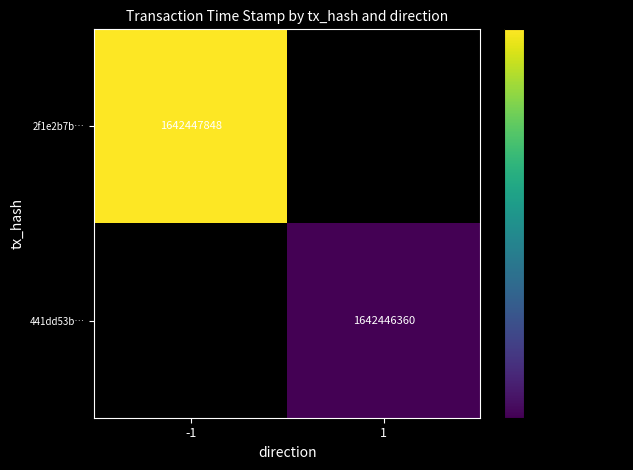

Rank the series by their maximum value, from lowest to highest.

441dd53b47b7ed2ed3b8a3192c083b647f9b16b, 2f1e2b7b54d7dd88c855bf140e62e1da2dd23f1